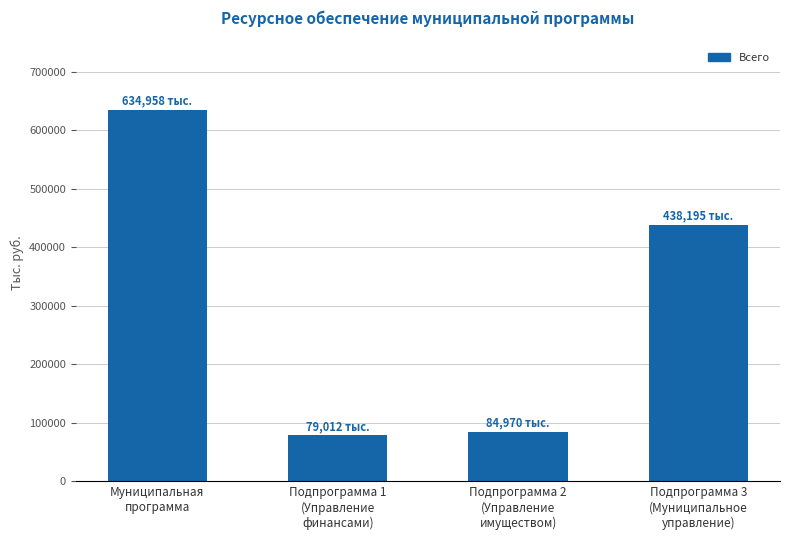

What is the greatest value displayed?

634957.5